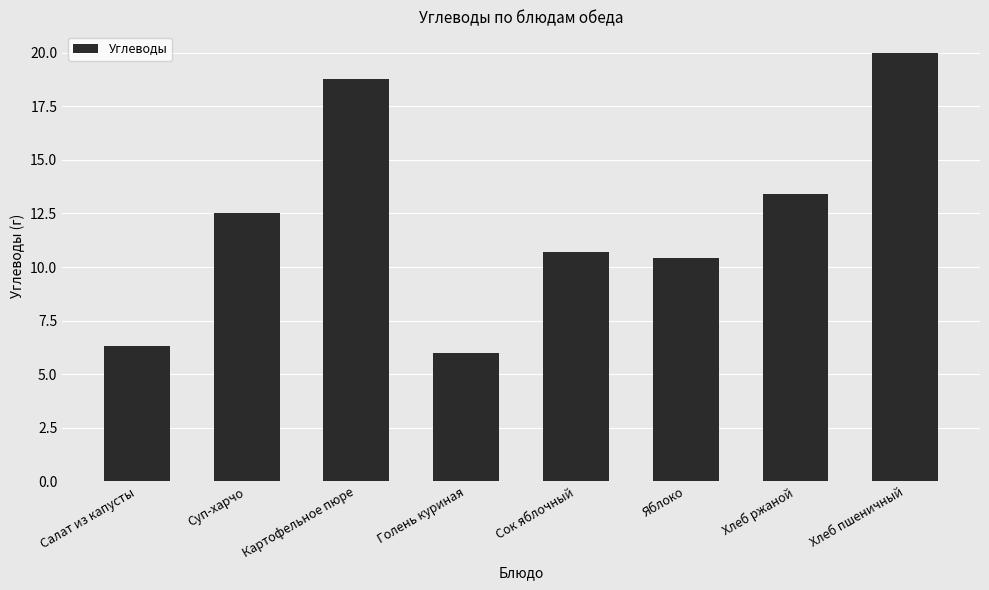

Rank the categories by value from highest to lowest.

Хлеб пшеничный, Картофельное пюре, Хлеб ржаной, Суп-харчо, Сок яблочный, Яблоко, Салат из капусты, Голень куриная